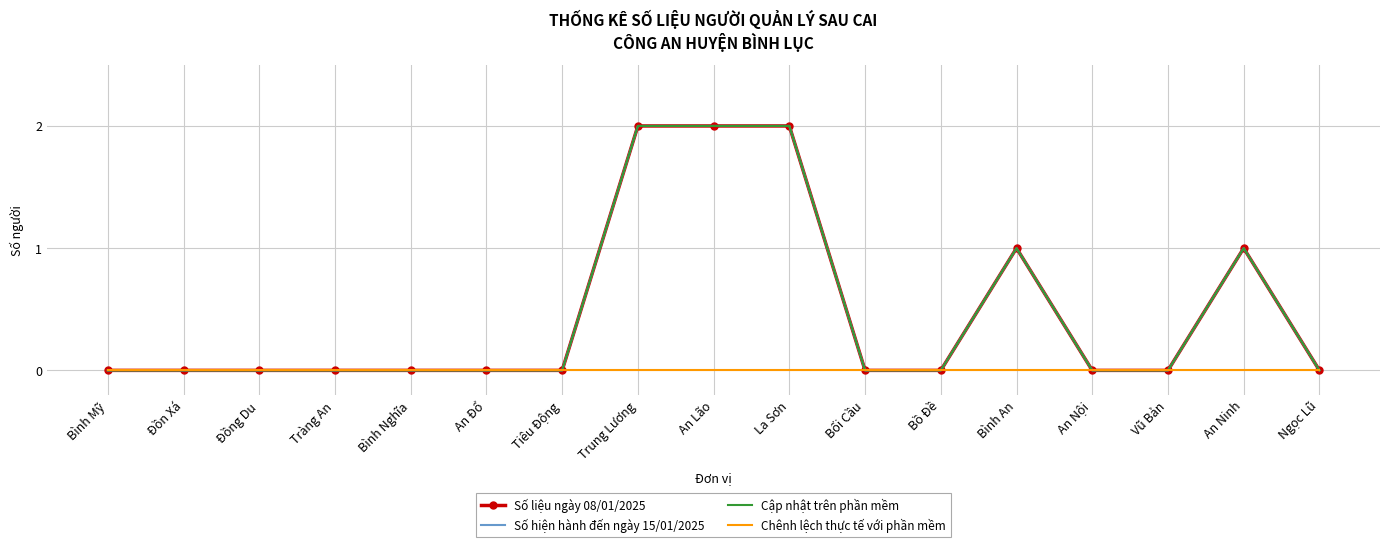

True or false: Số hiện hành đến ngày 15/01/2025 and Số liệu ngày 08/01/2025 cross at least once.

False